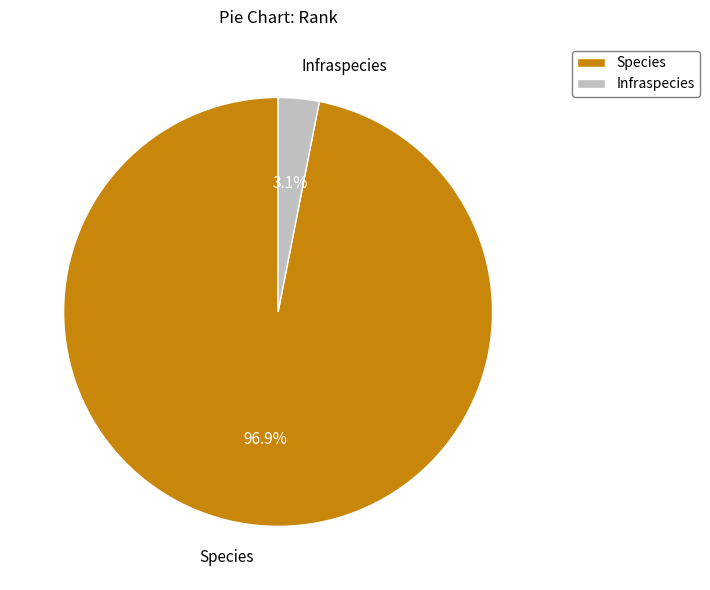

What percentage is the Infraspecies slice, to the nearest percent?

3%